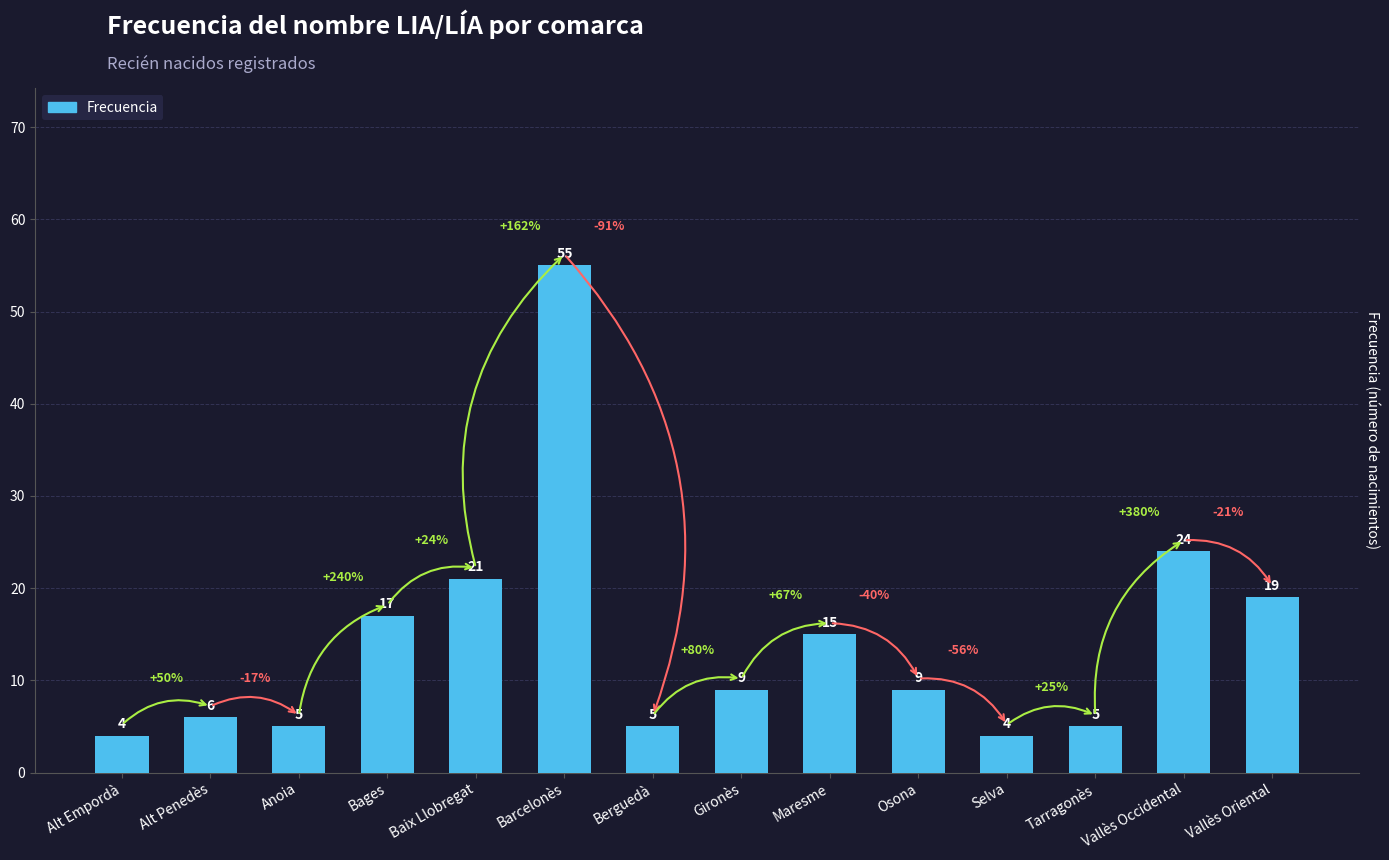

What is the change in value from Maresme to Selva?

-11